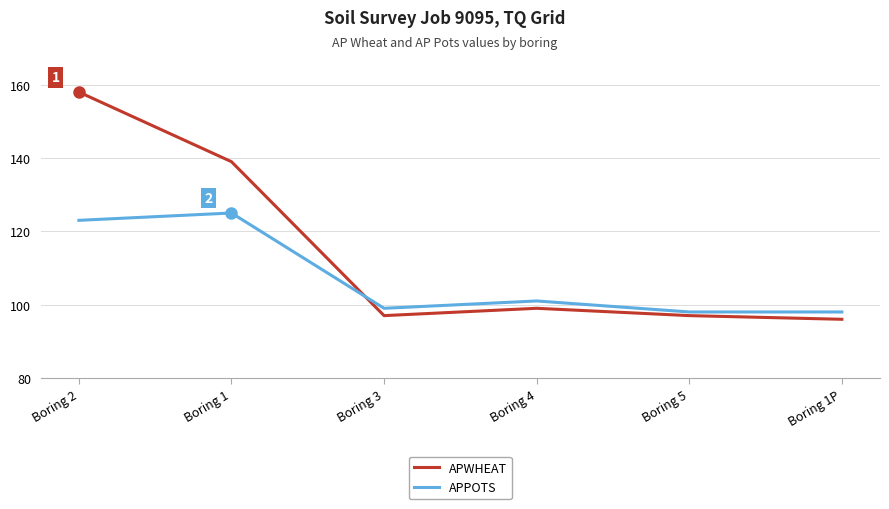

In APPOTS, how many points are higher than both neighbors (excluding endpoints)?

2